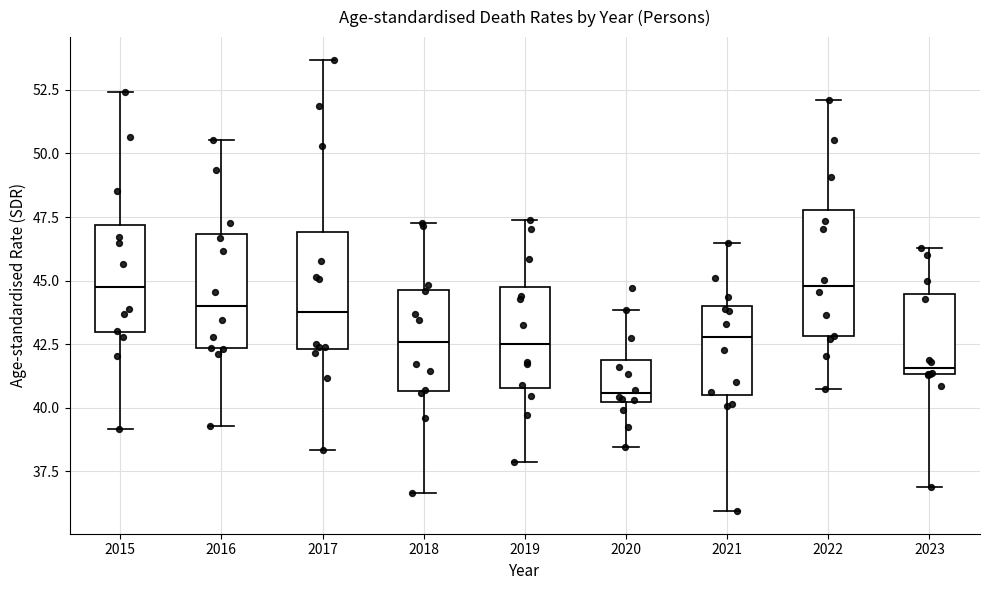

Where does the median line of the box at x = 2018 sit on the y-axis? The values are not printed on the chart, so give them approximately, as read against the axis.

42.5